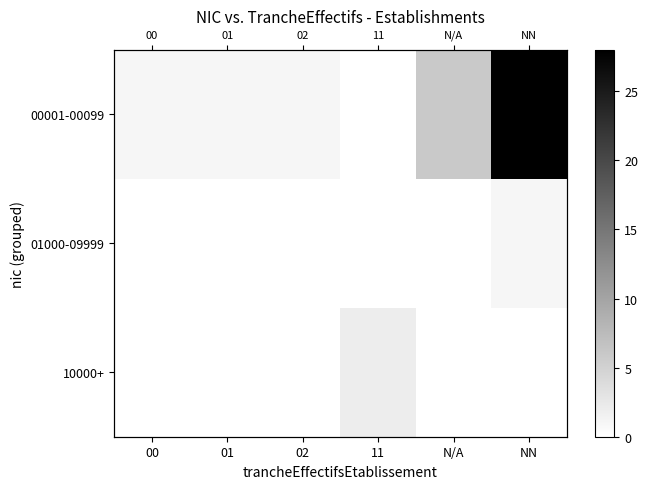

At which category does the chart reach its minimum across all series?

11